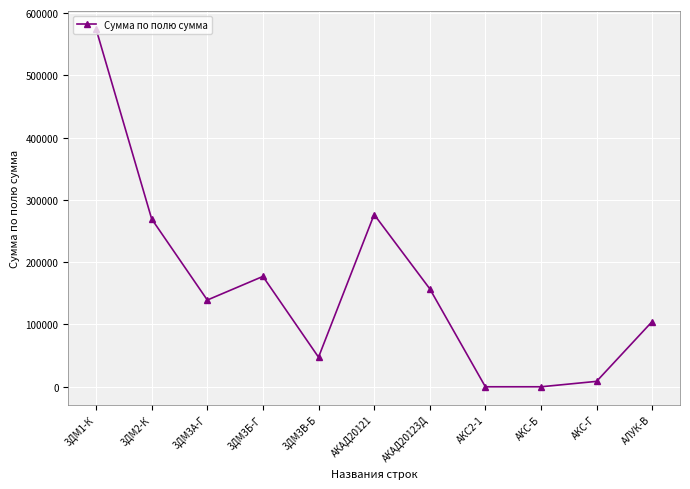

Reading left to right, extract all data points from this chart.

574375.0	269332.0	139250.0	177170.0	47490.0	276540.0	157350.0	0.0	0.0	8700.0	104740.0